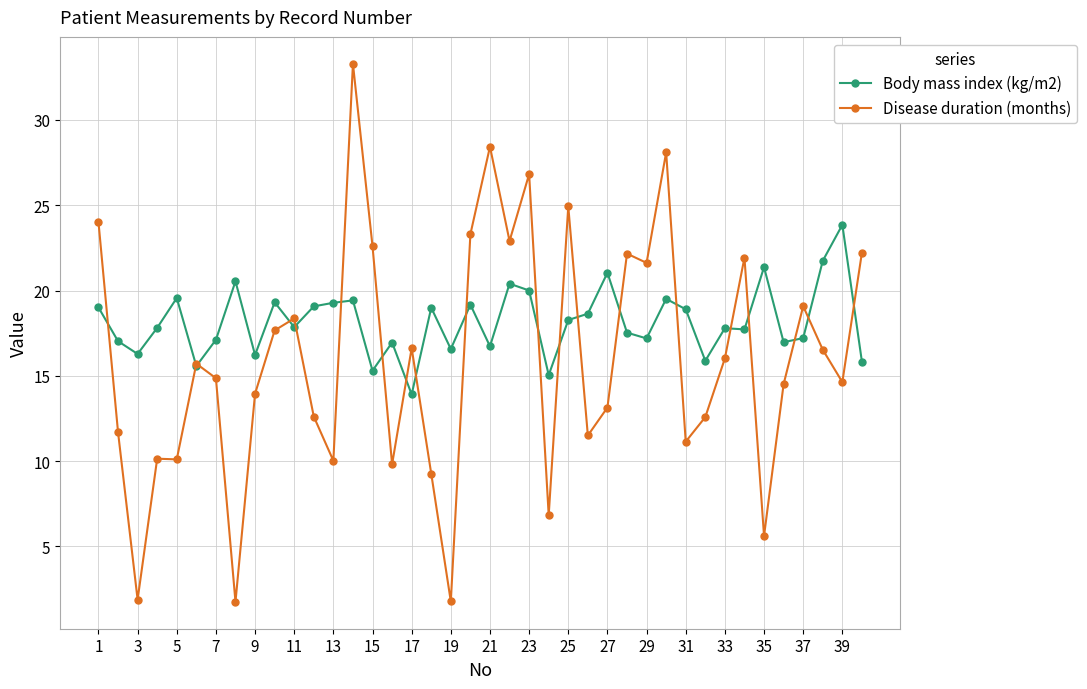

Count the number of categories in the chart.

40